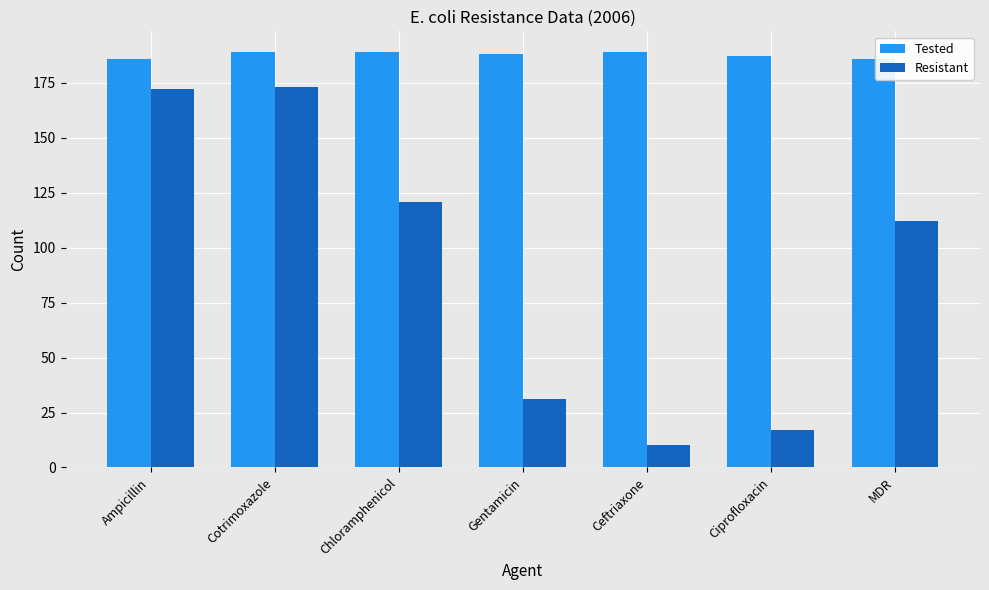

Reading left to right, list all the values displayed in this chart.

Tested: 186	189	189	188	189	187	186
Resistant: 172	173	121	31	10	17	112